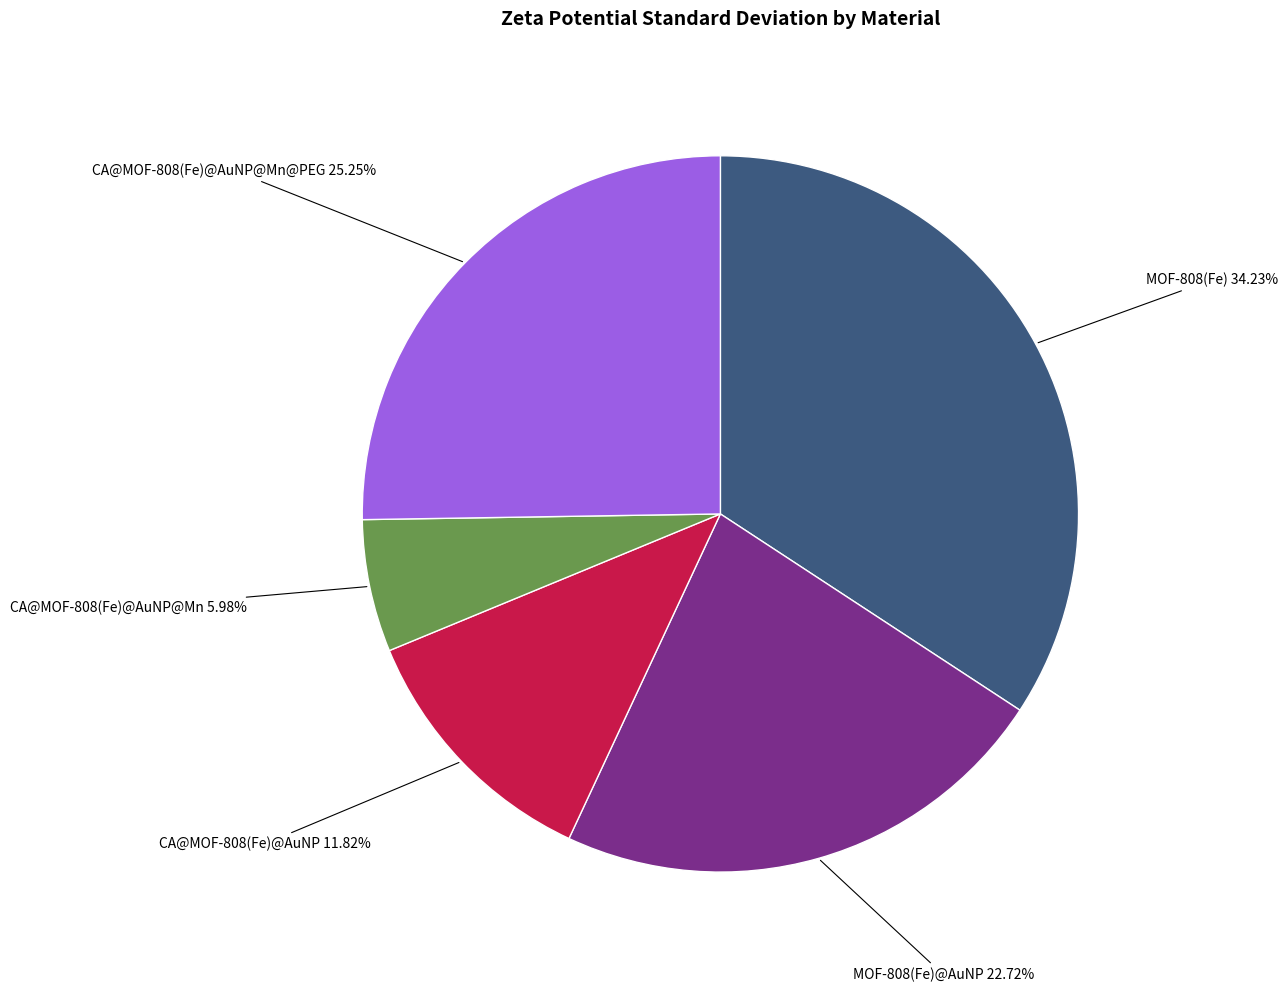

Is there any slice that represents more than half of the pie?

No